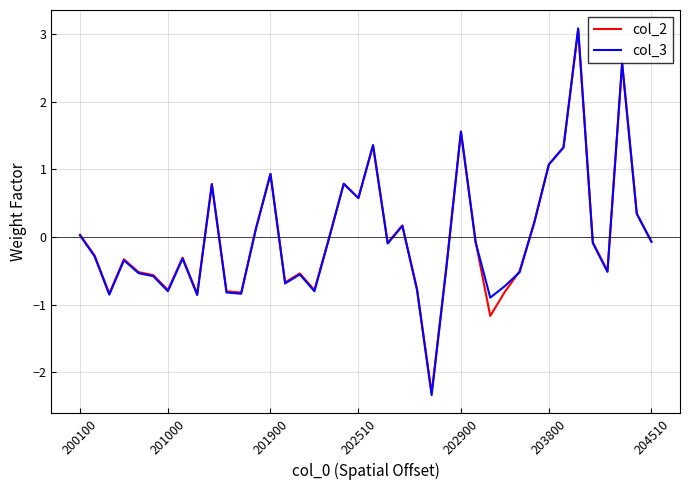

Which series has the largest range (max minus min)?

col_3